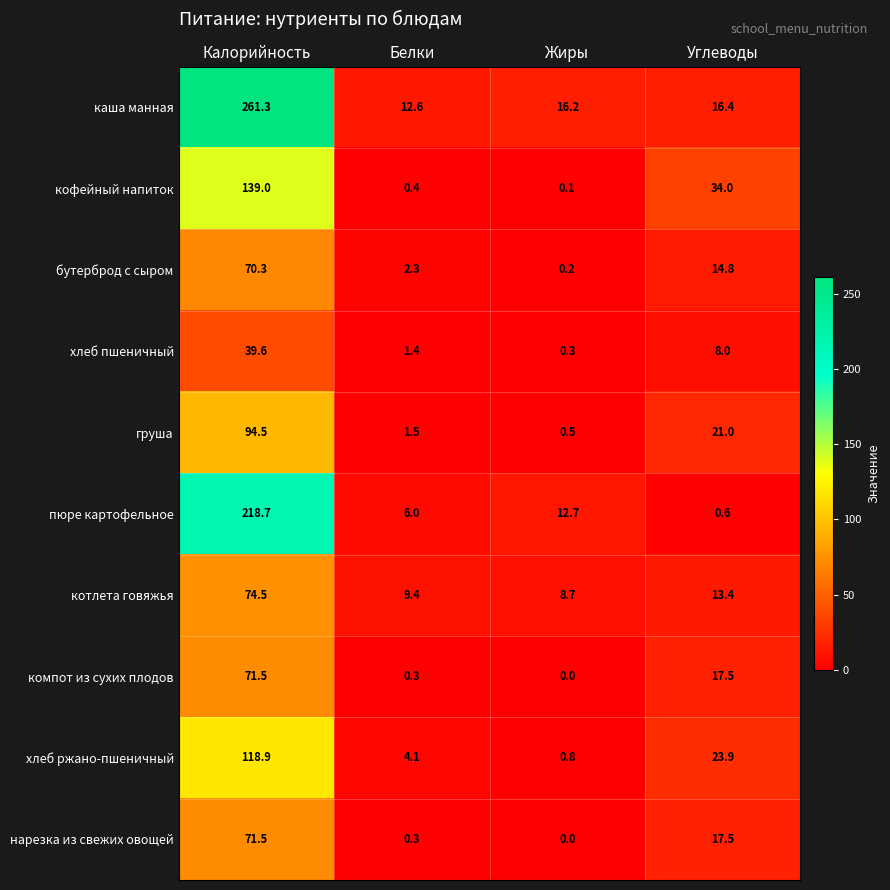

At how many categories does at least one series exceed 194?

1